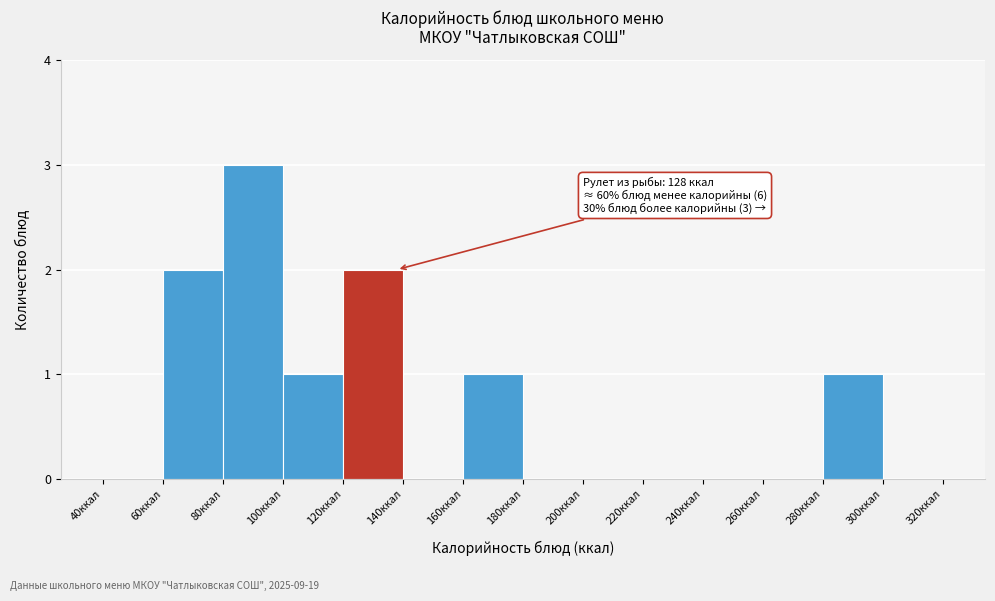

Which range on the x-axis has the tallest bar?

80 to 100